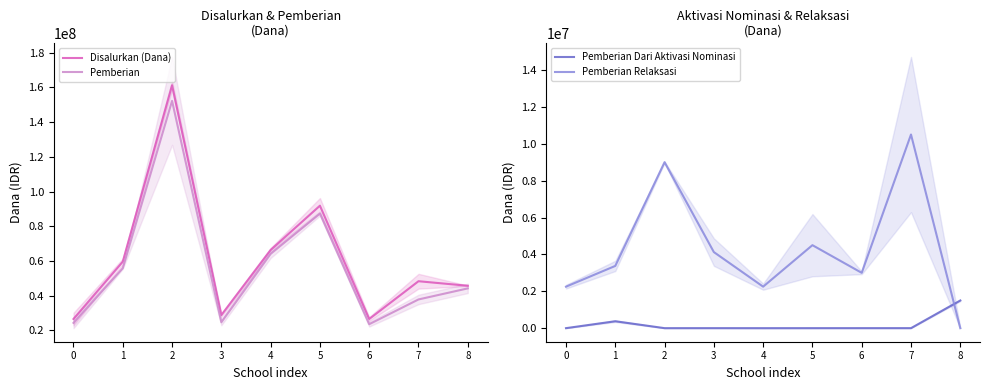

At which category is the sum across all series the highest?

2